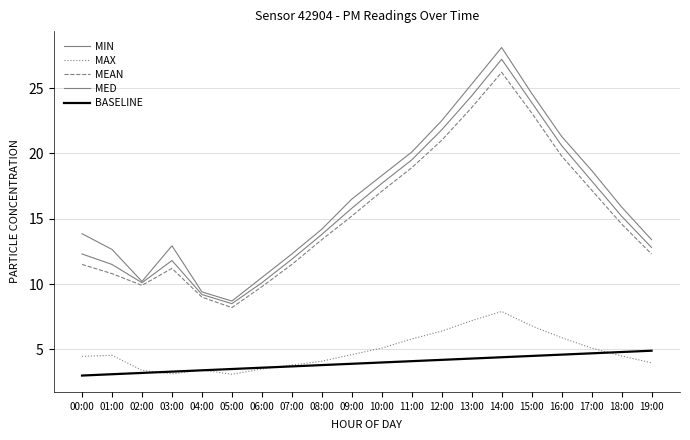

True or false: MAX has more than 1 points higher than both neighbors.

True